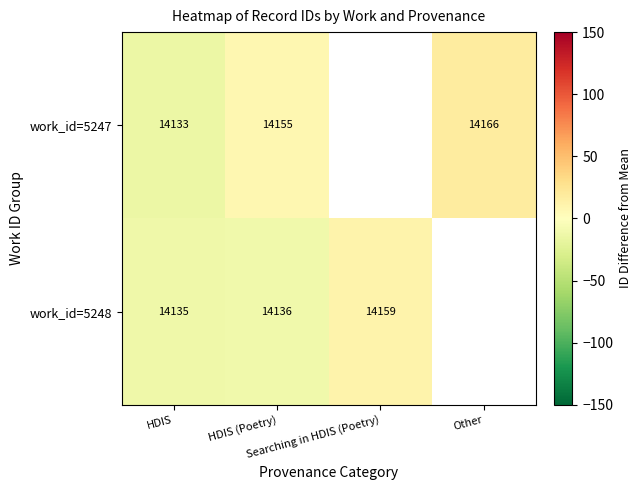

What is the minimum value shown in the chart?

-14.3